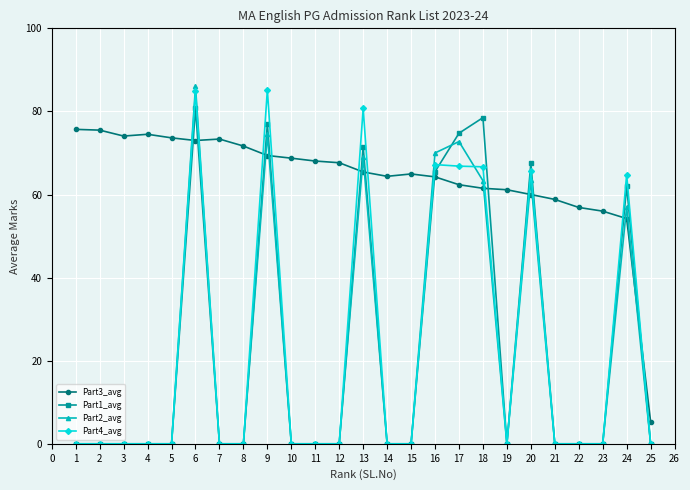

How many intersections are there between Part3_avg and Part1_avg?

12